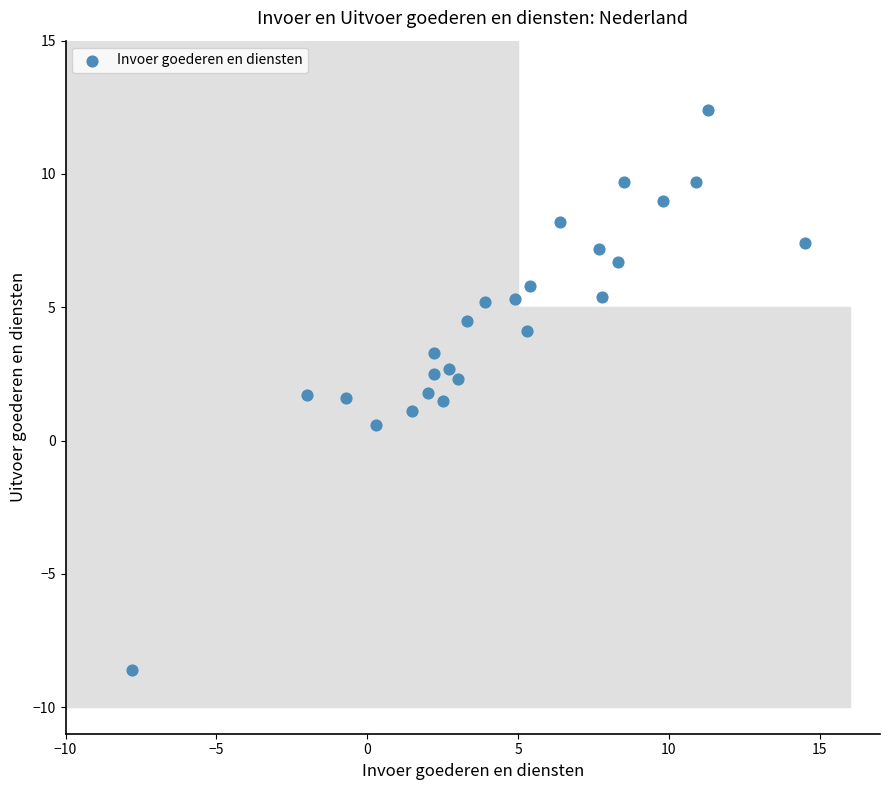

What is the range of X values (max minus min)?

22.3